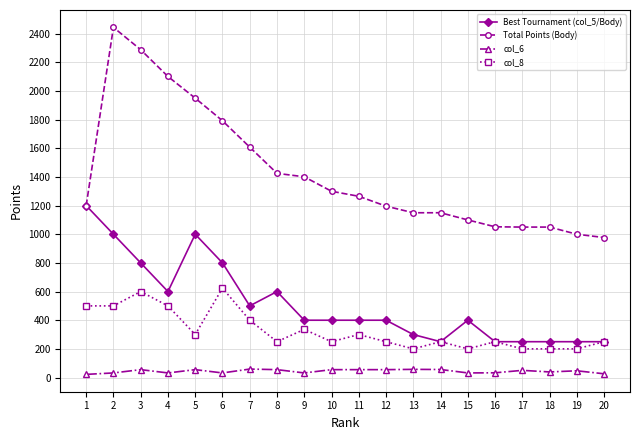

Where is the first local maximum for Total Points (Body)?

2